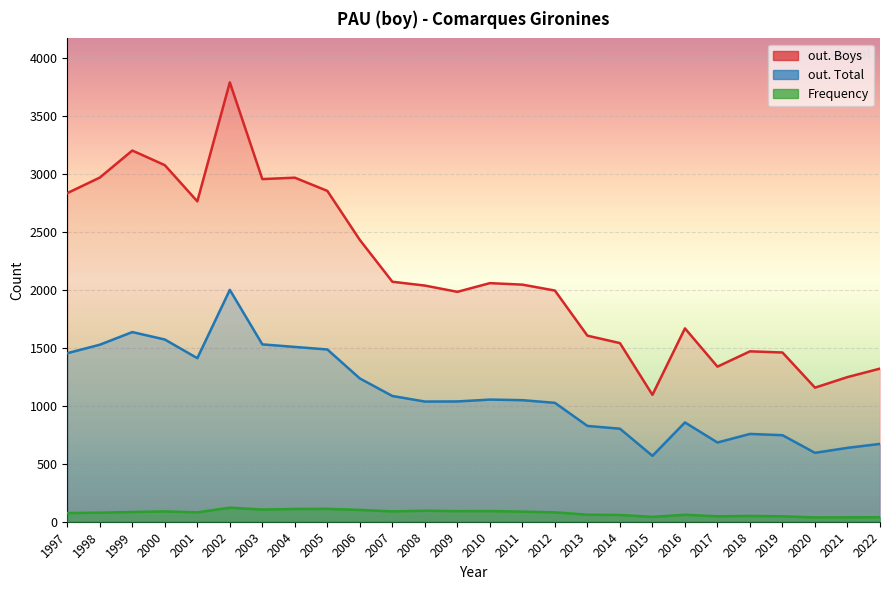

The out. Total series shows 637 at 2021. True or false?

True